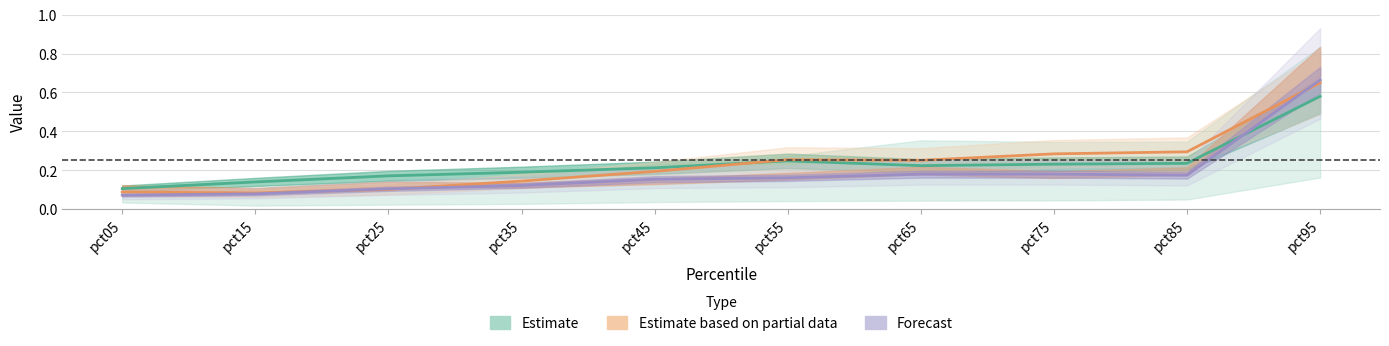

True or false: Mar and Jan cross at least once.

True